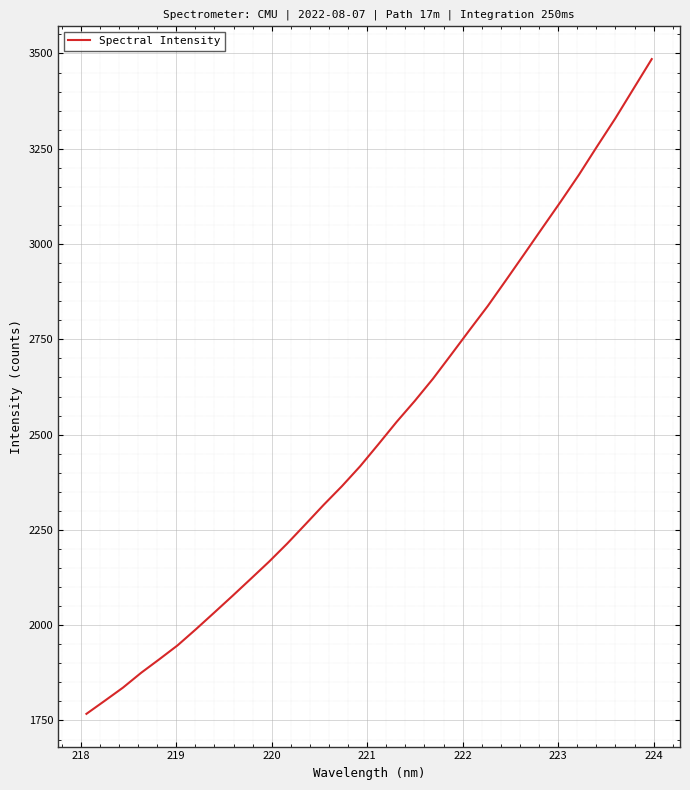

What is the smallest value displayed?

1767.4